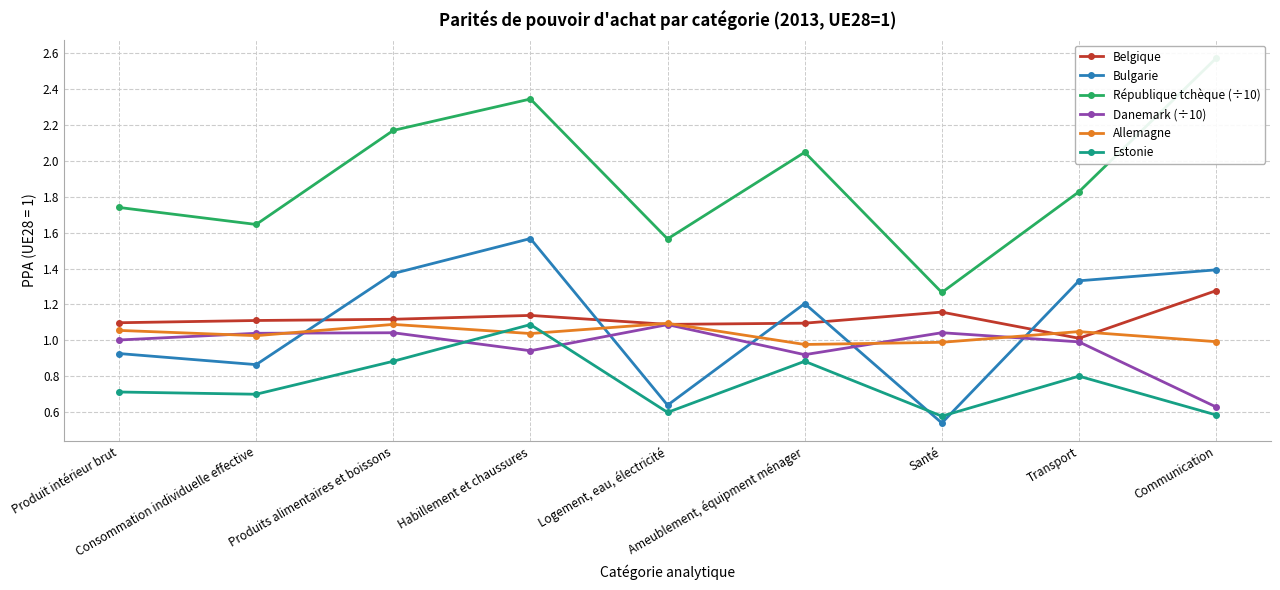

Rank the categories by Danemark (÷10) value from highest to lowest.

Logement, eau, électricité, Santé, Produits alimentaires et boissons, Consommation individuelle effective, Produit intérieur brut, Transport, Habillement et chaussures, Ameublement, équipment ménager, Communication